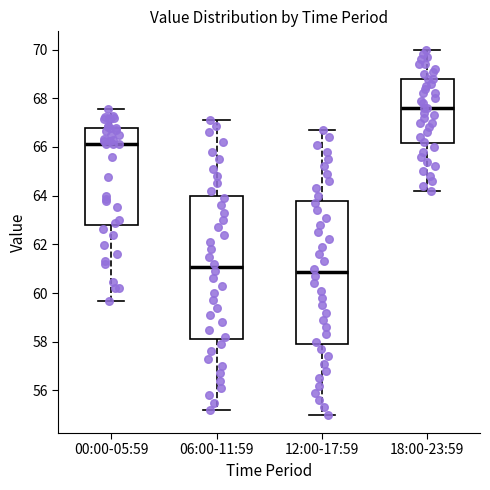

Where does the lower whisker of the box for 18:00-23:59 end on the y-axis? The values are not printed on the chart, so give them approximately, as read against the axis.

64.2